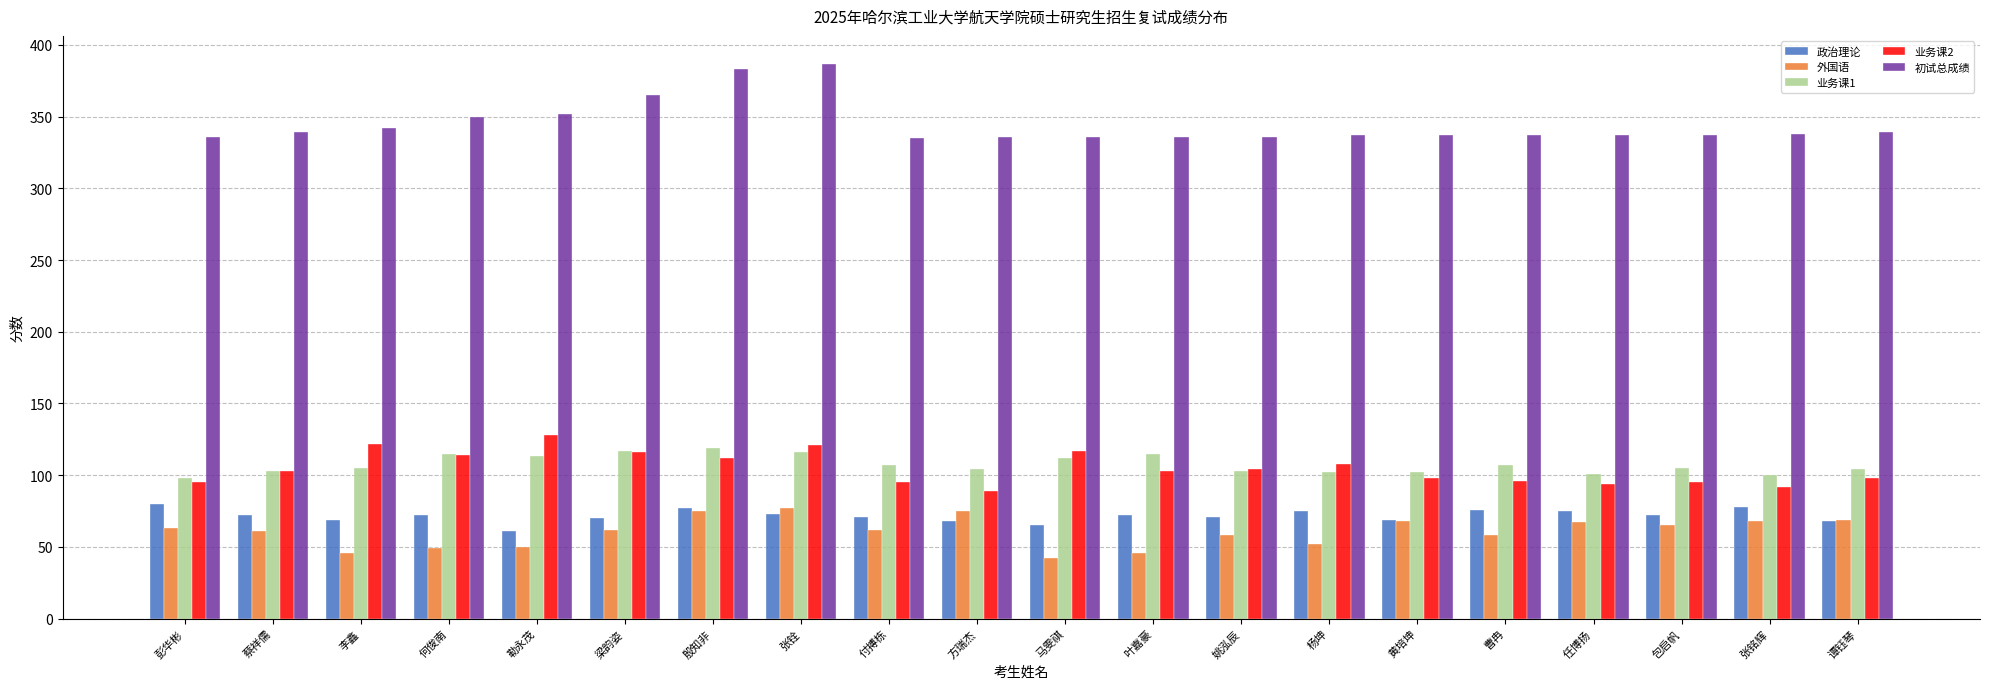

What is the highest value of the 外国语 series?

77